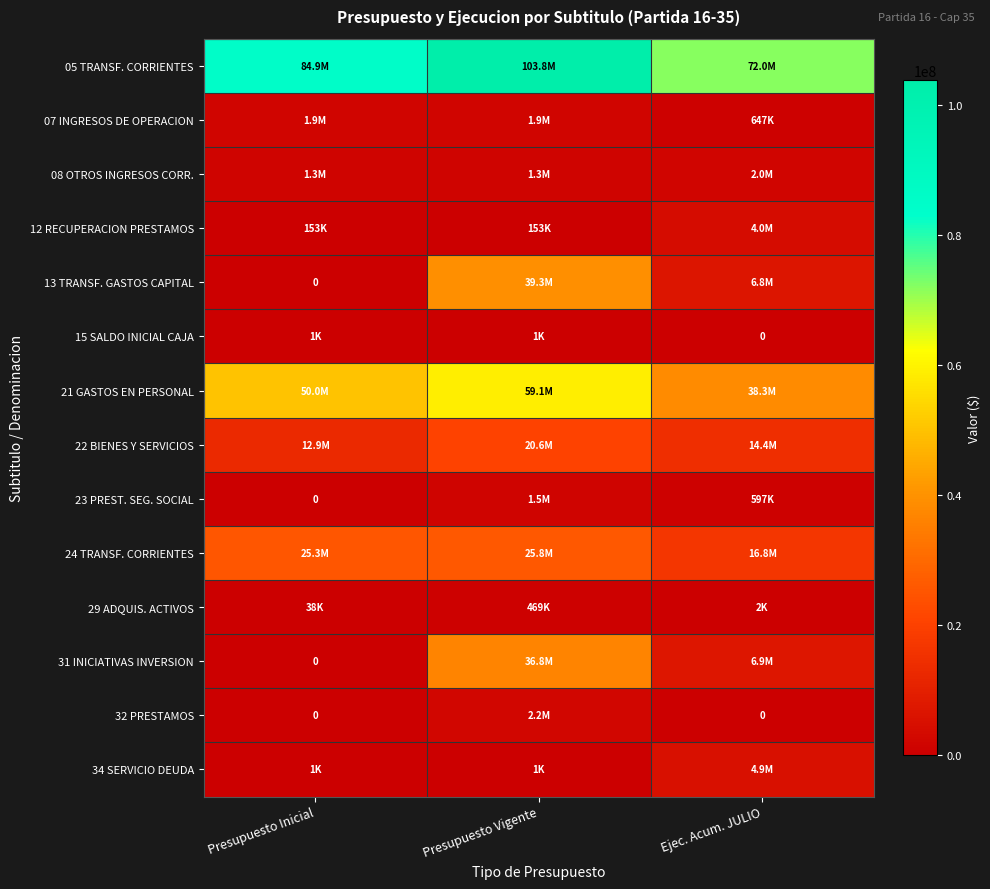

What is the average value of the 24 TRANSF. CORRIENTES series?

22624214